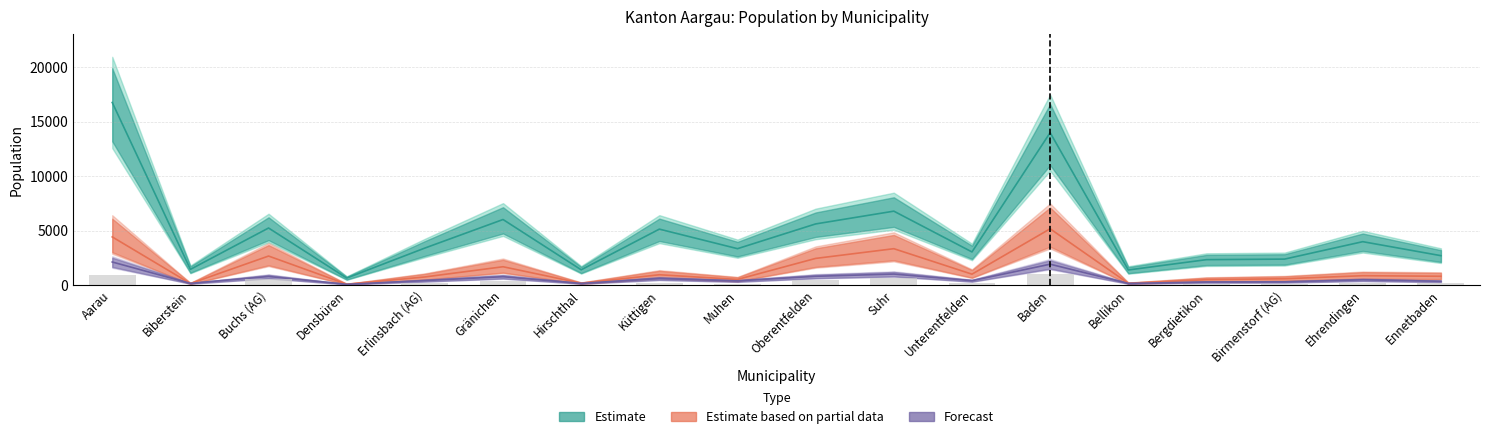

At which category is the sum across all series the highest?

Aarau